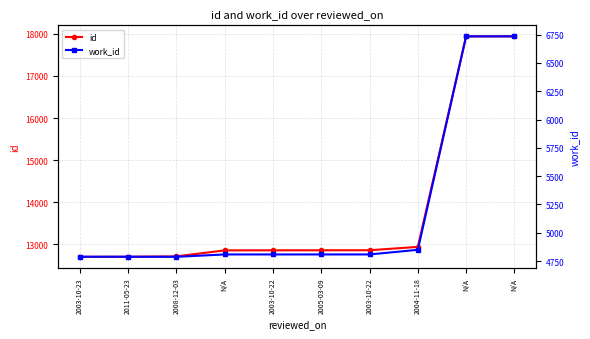

Reading right to left, list all the values displayed in this chart.

id: 17937	17936	12943	12863	12862	12861	12860	12718	12708	12707
work_id: 6735	6735	4849	4808	4808	4808	4808	4787	4788	4788